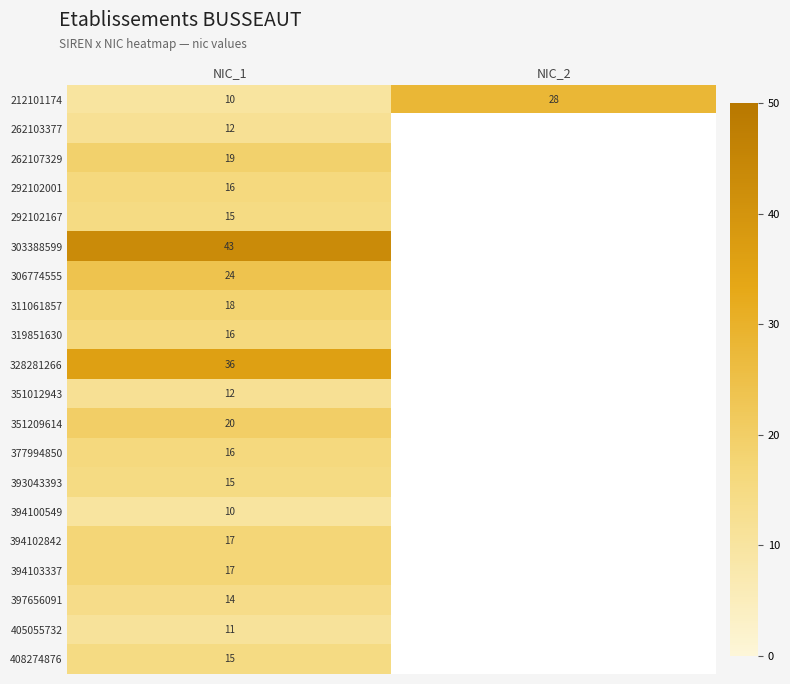

What is the greatest value displayed?

43.0